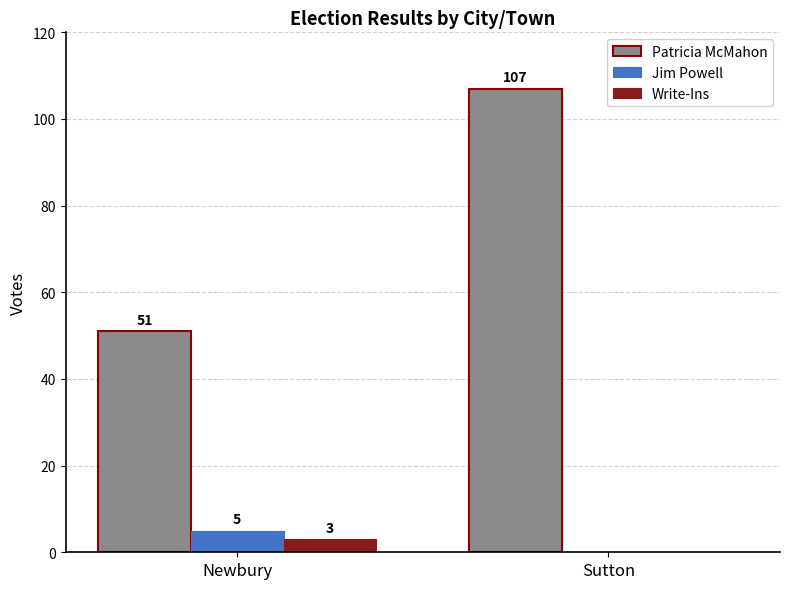

Which category has the highest value across all series?

Sutton